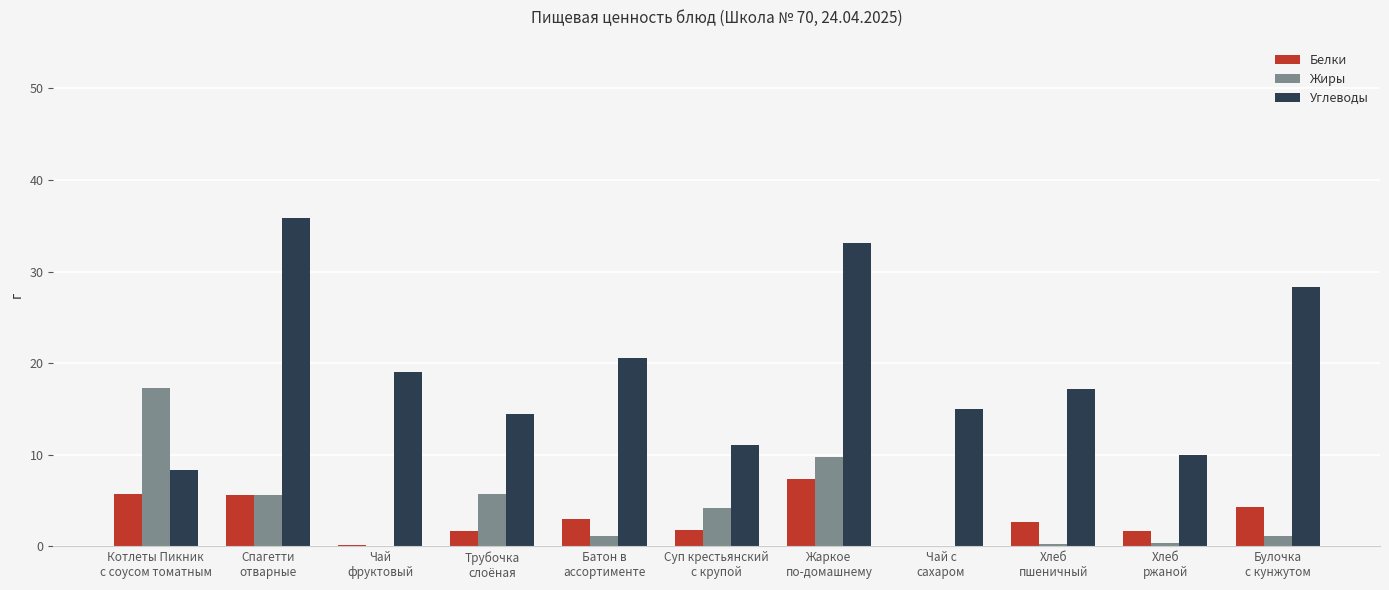

Which series has the largest total across all categories?

Углеводы